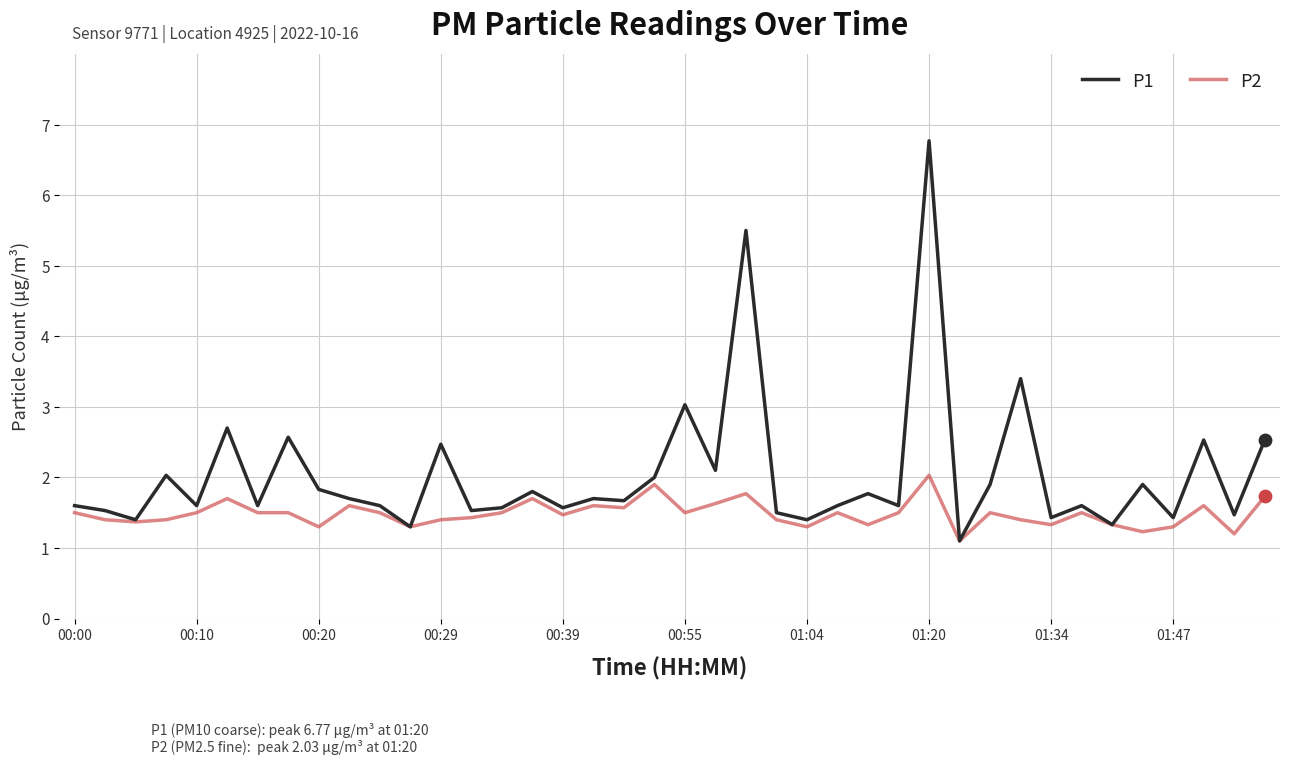

What are all the series names shown in the legend?

P1, P2